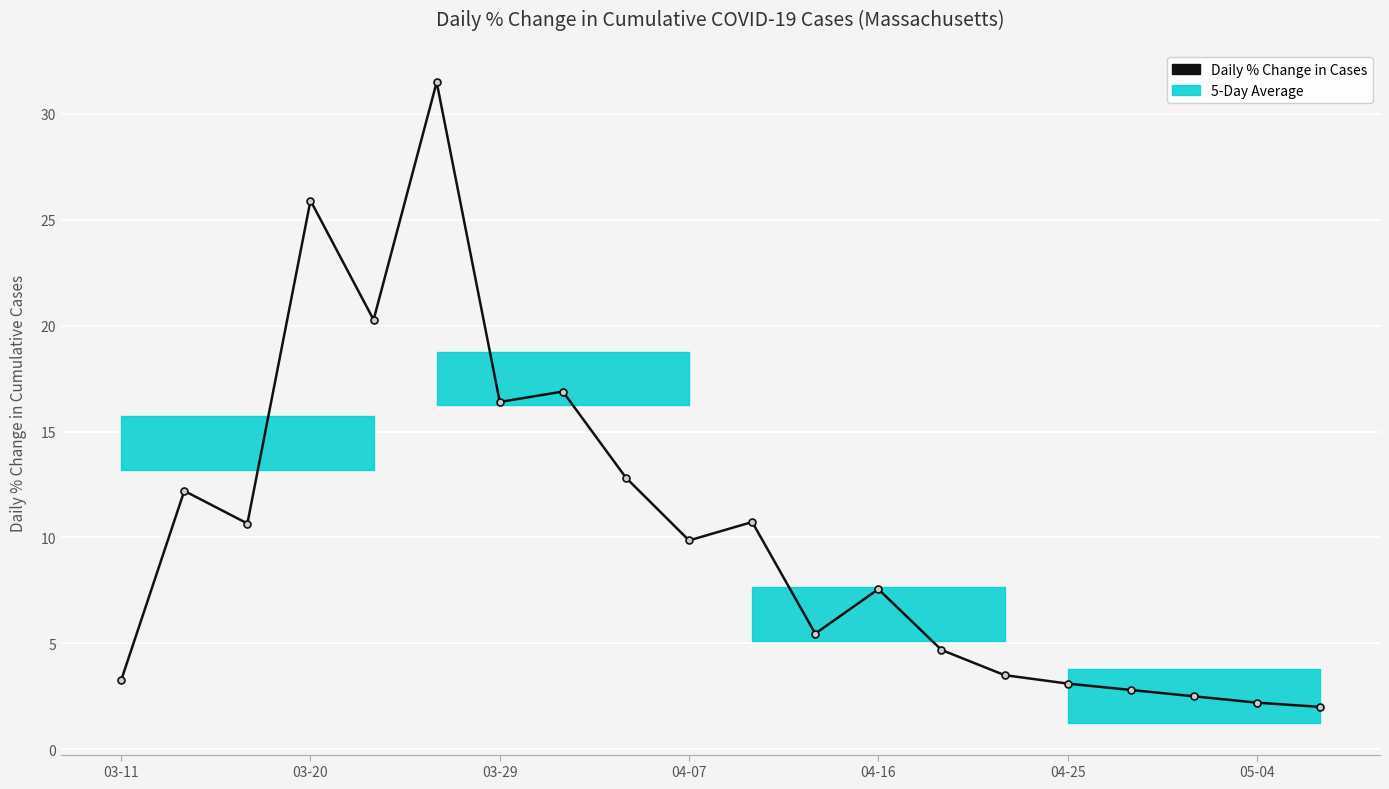

What is the value of the 3rd point from the left?

10.7